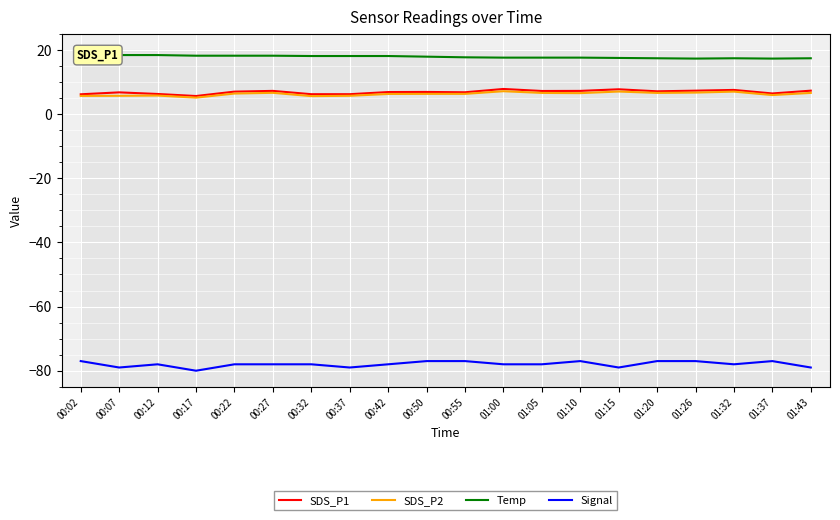

In SDS_P1, how many points are higher than both neighbors (excluding endpoints)?

6